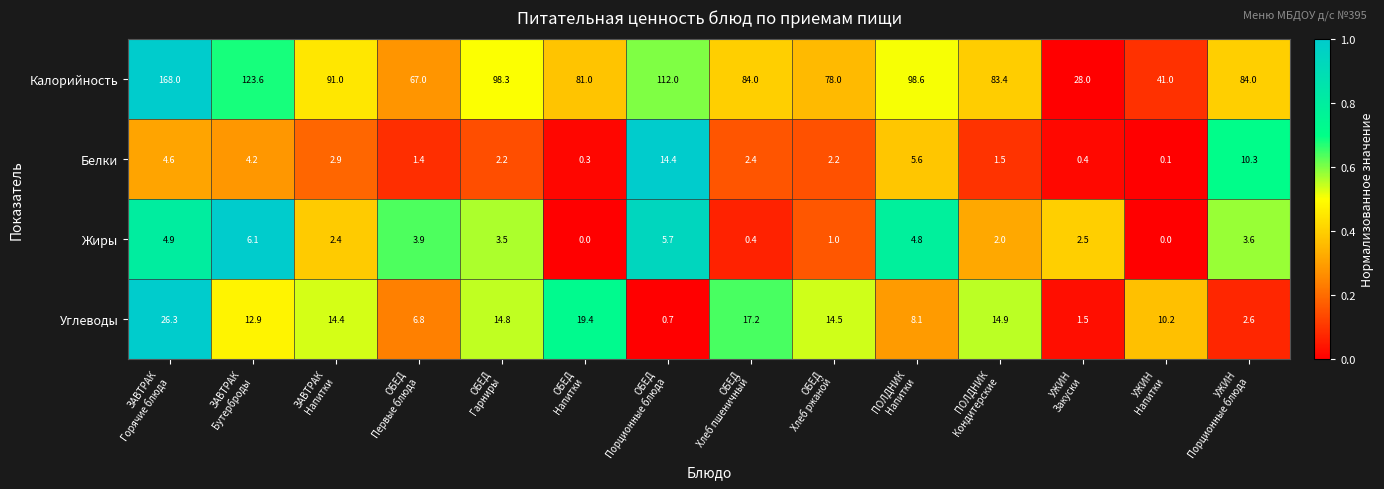

What is the maximum value shown in the chart?

168.0